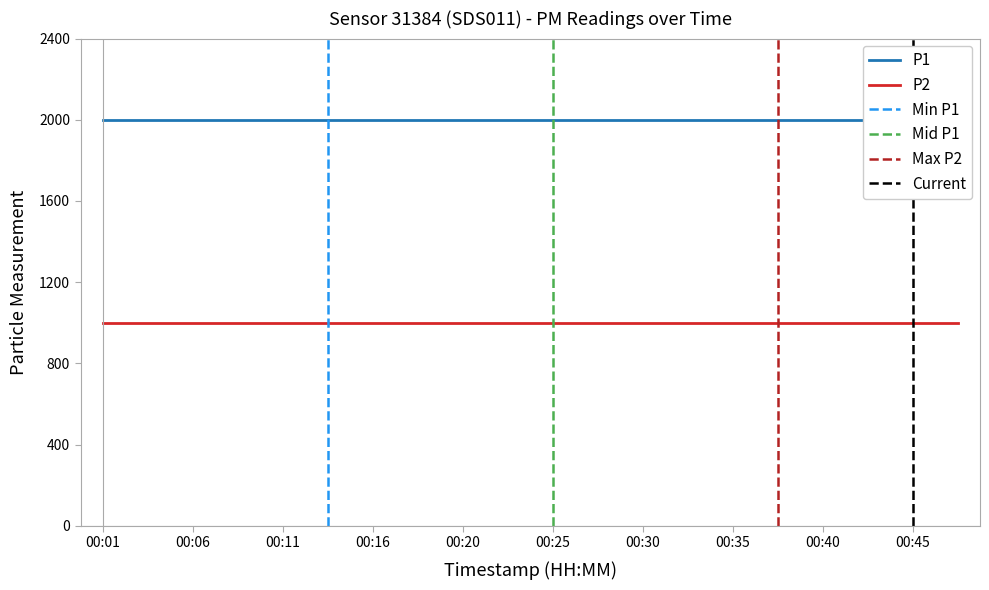

True or false: P2 and P1 intersect in this chart.

False